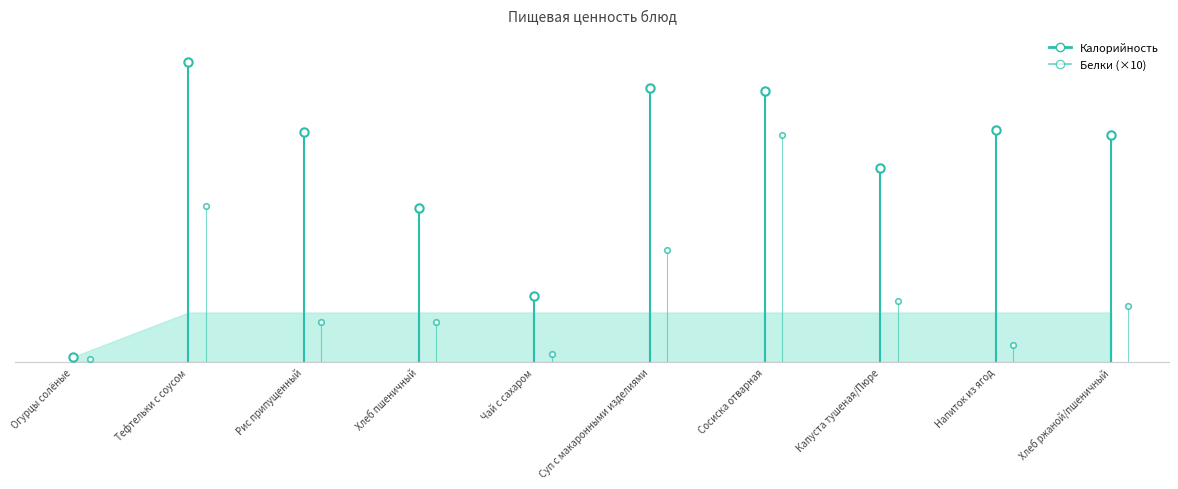

Rank the series by their maximum value, from highest to lowest.

Калорийность, Белки